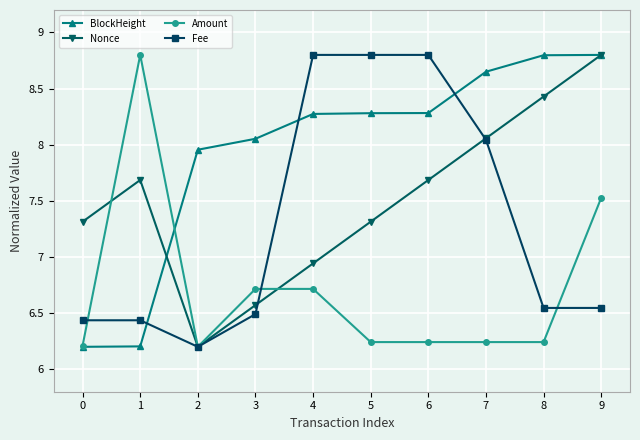

The BlockHeight series shows 8.3 at 5. True or false?

True